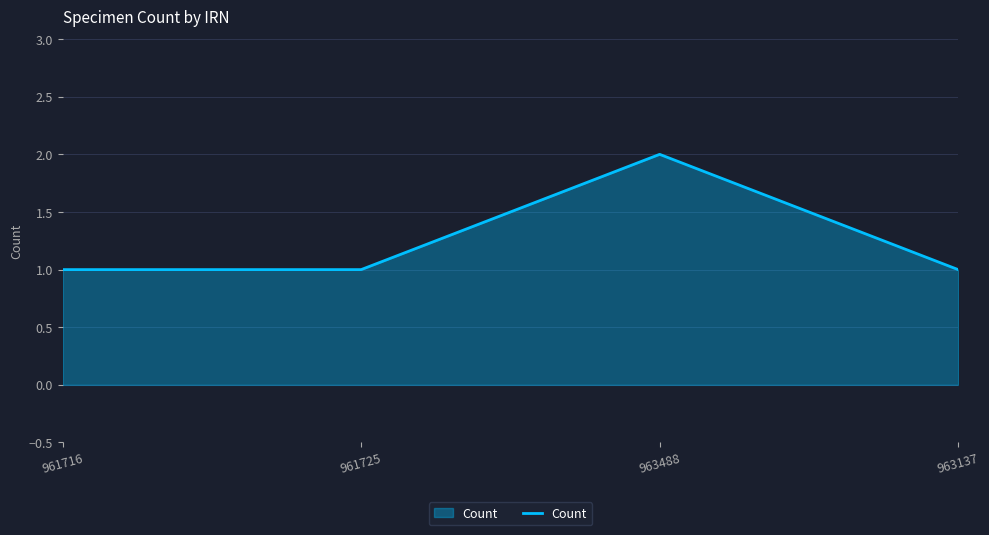

What is the ratio of the value at 961725 to the value at 963488?

0.5